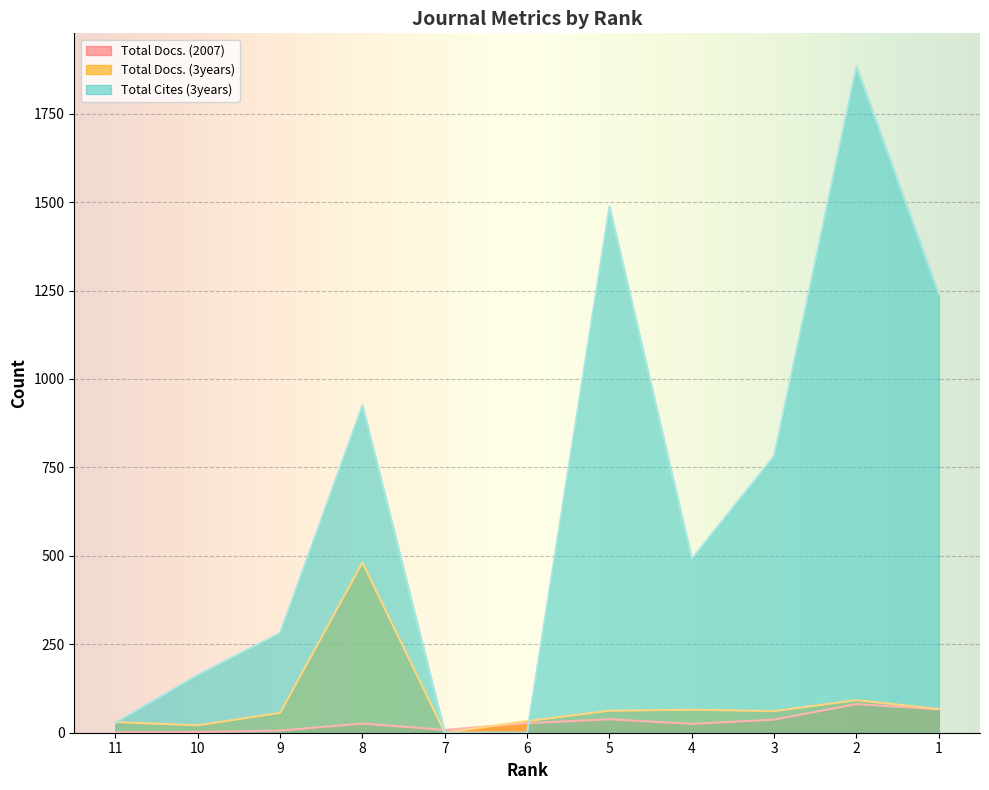

How many data points in Total Docs. (2007) are less than 26?

5